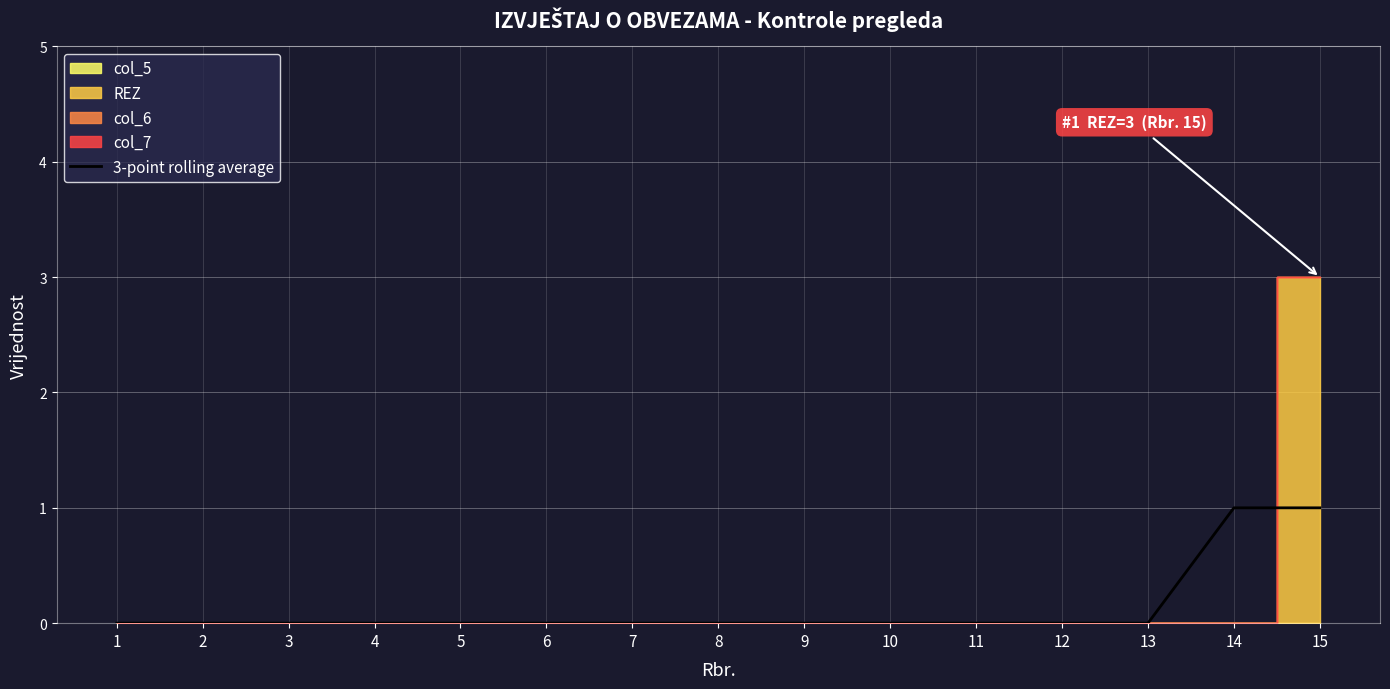

How many data points does each series have?

15